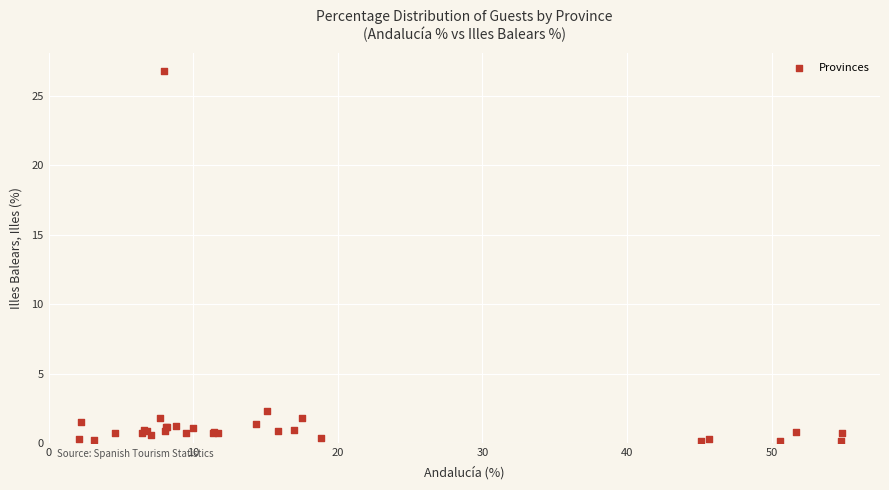

What Y value in the scatter plot is closest to 13?

2.3